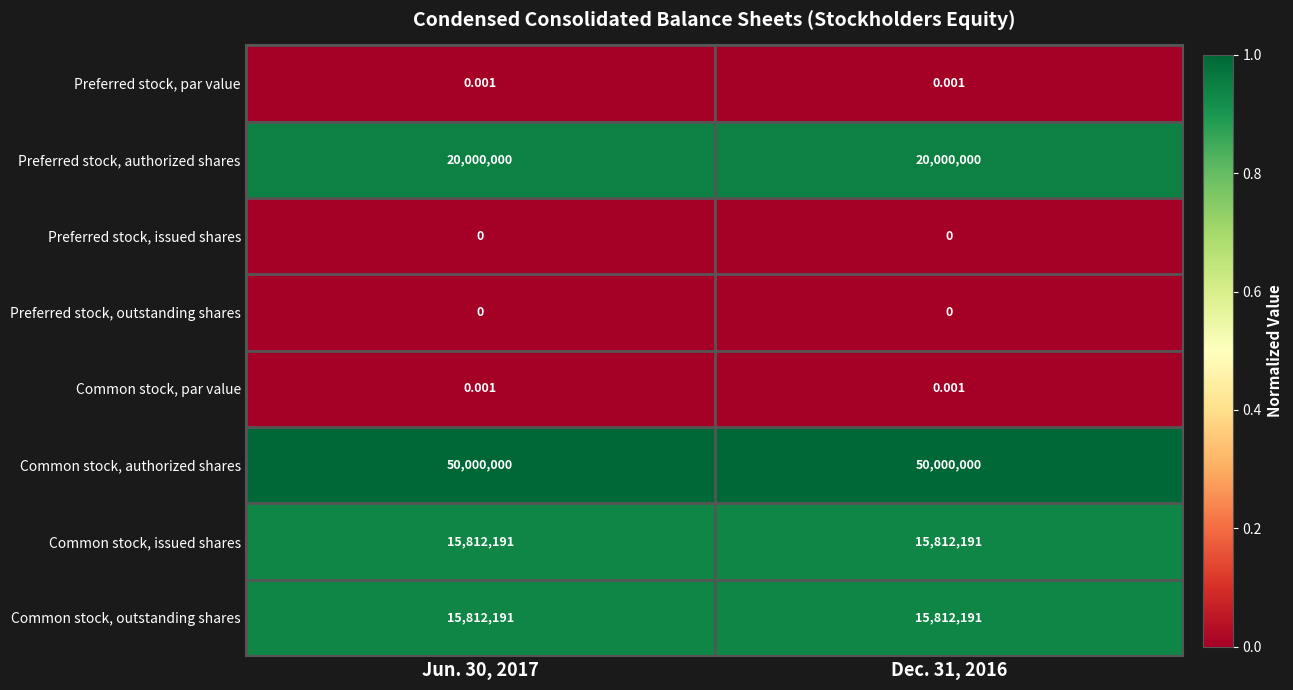

Is the value of Common stock, outstanding shares at Dec. 31, 2016 greater than the value of Preferred stock, par value at Jun. 30, 2017?

Yes